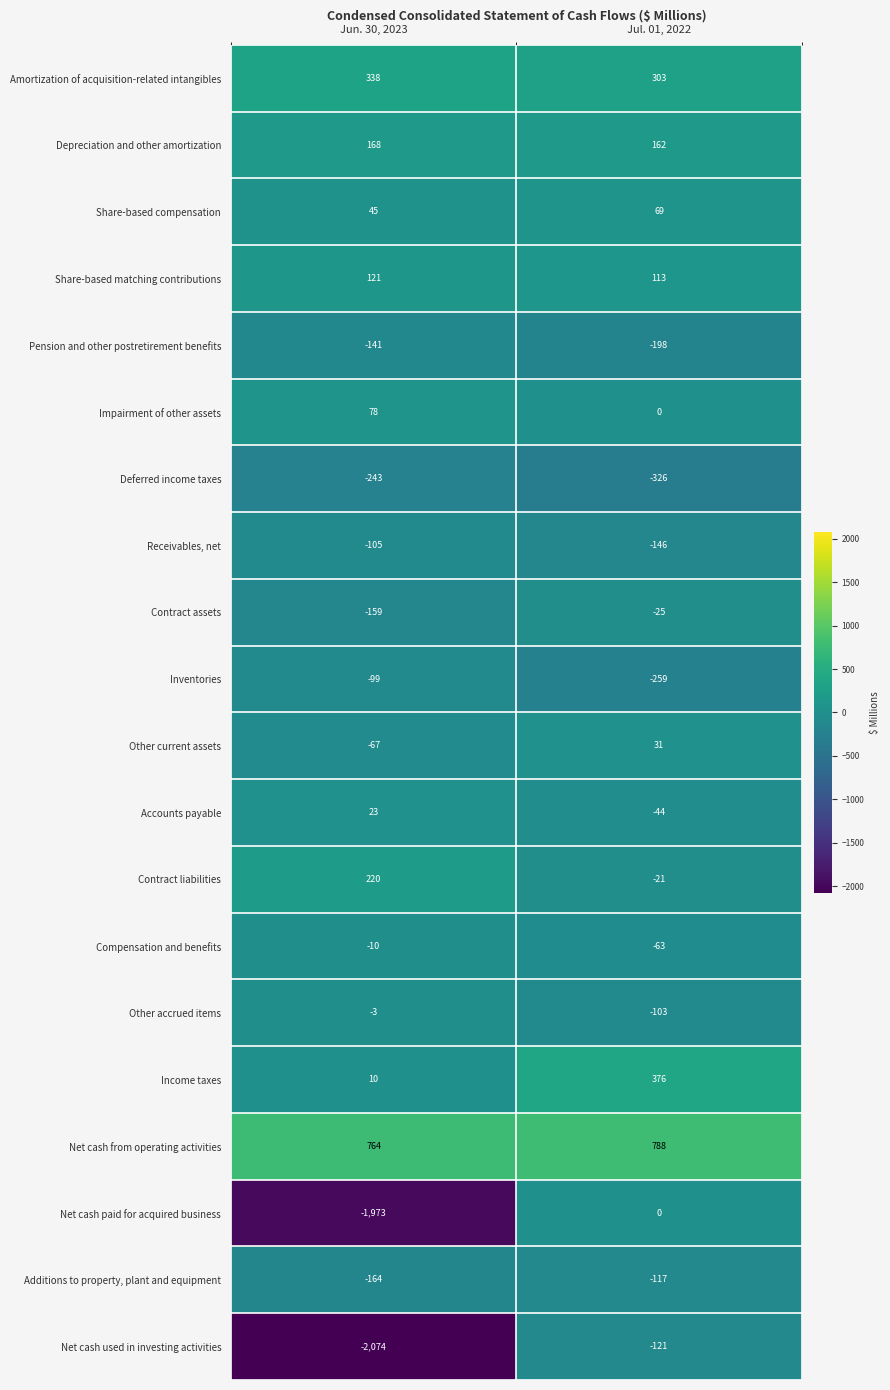

True or false: Income taxes has a value of 376 at Jul. 01, 2022.

True